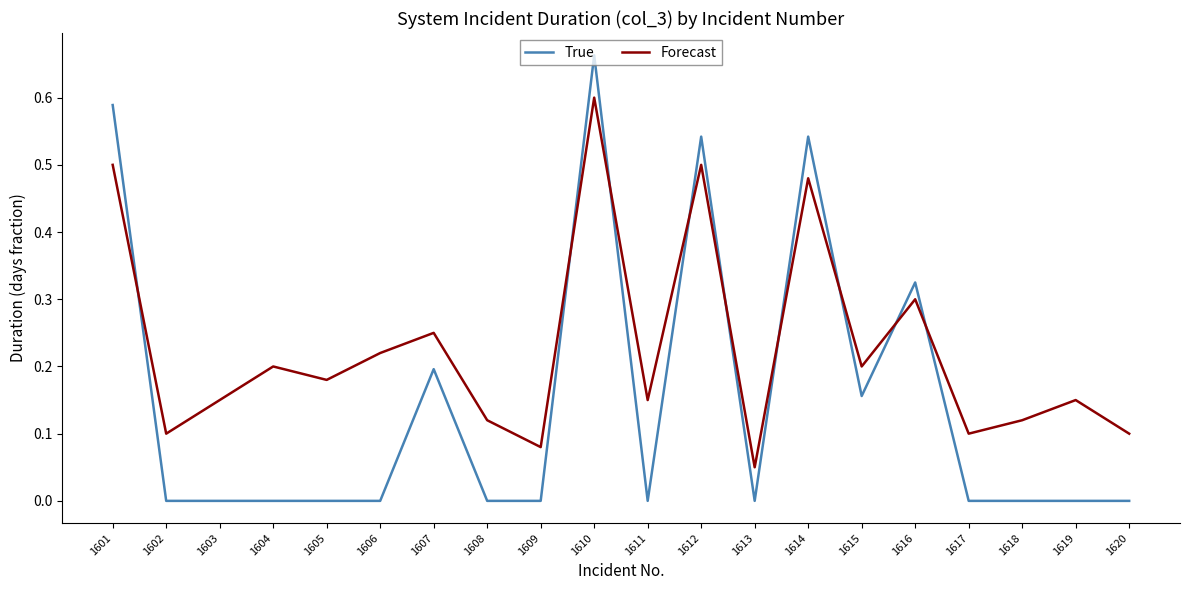

What is the total value across all series at 1601?

1.1